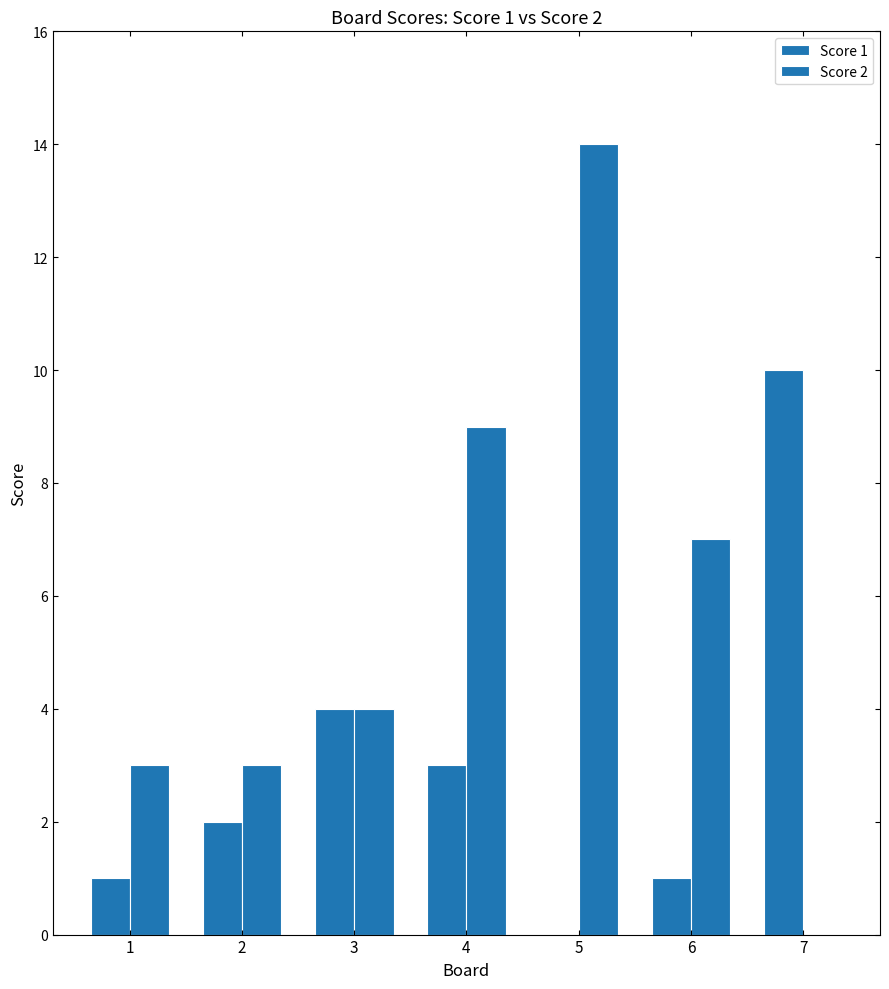

How many positive values does the Score 2 series have?

6